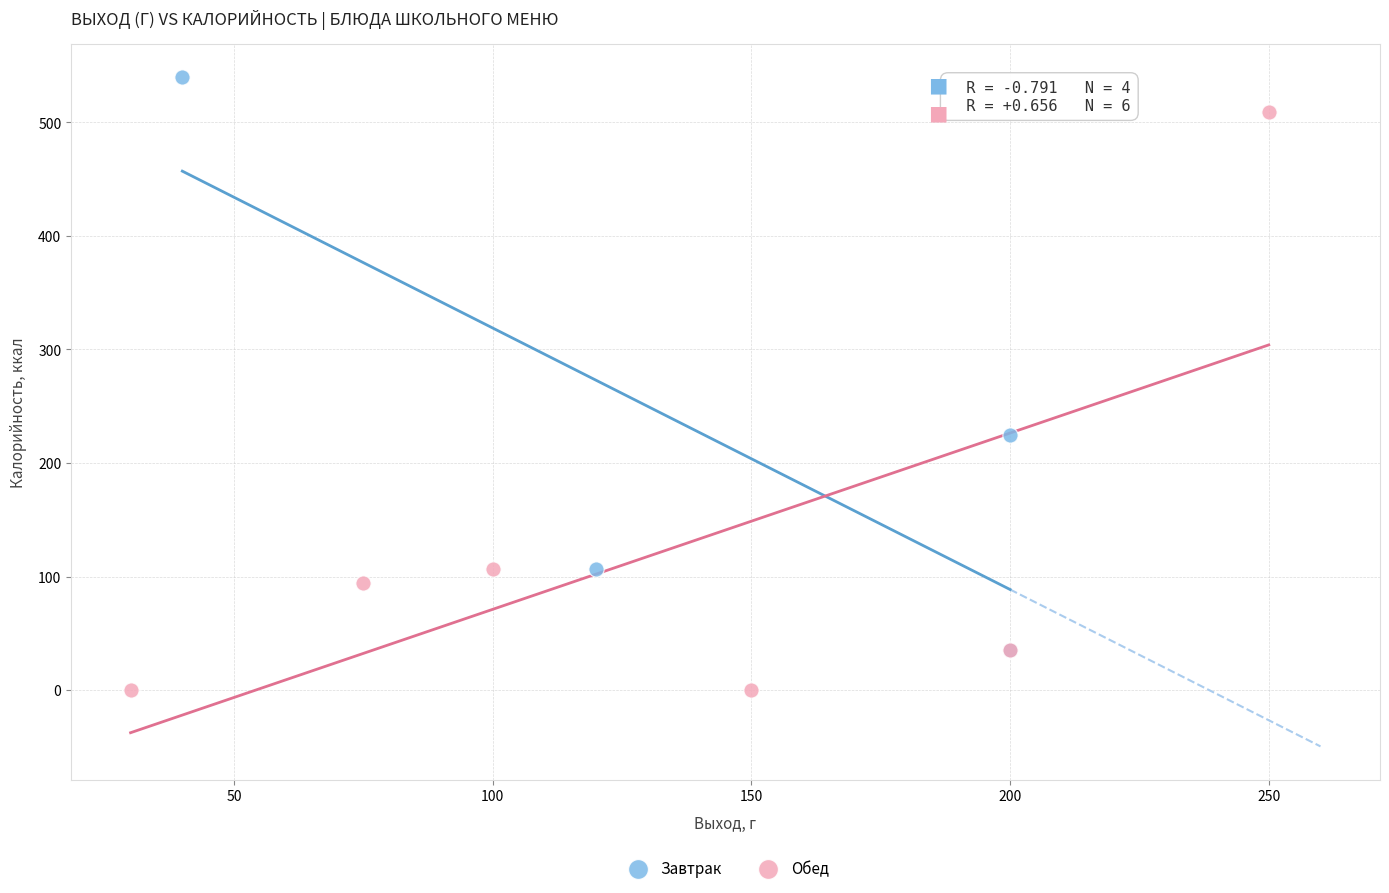

Which series reaches the minimum Y coordinate?

Обед